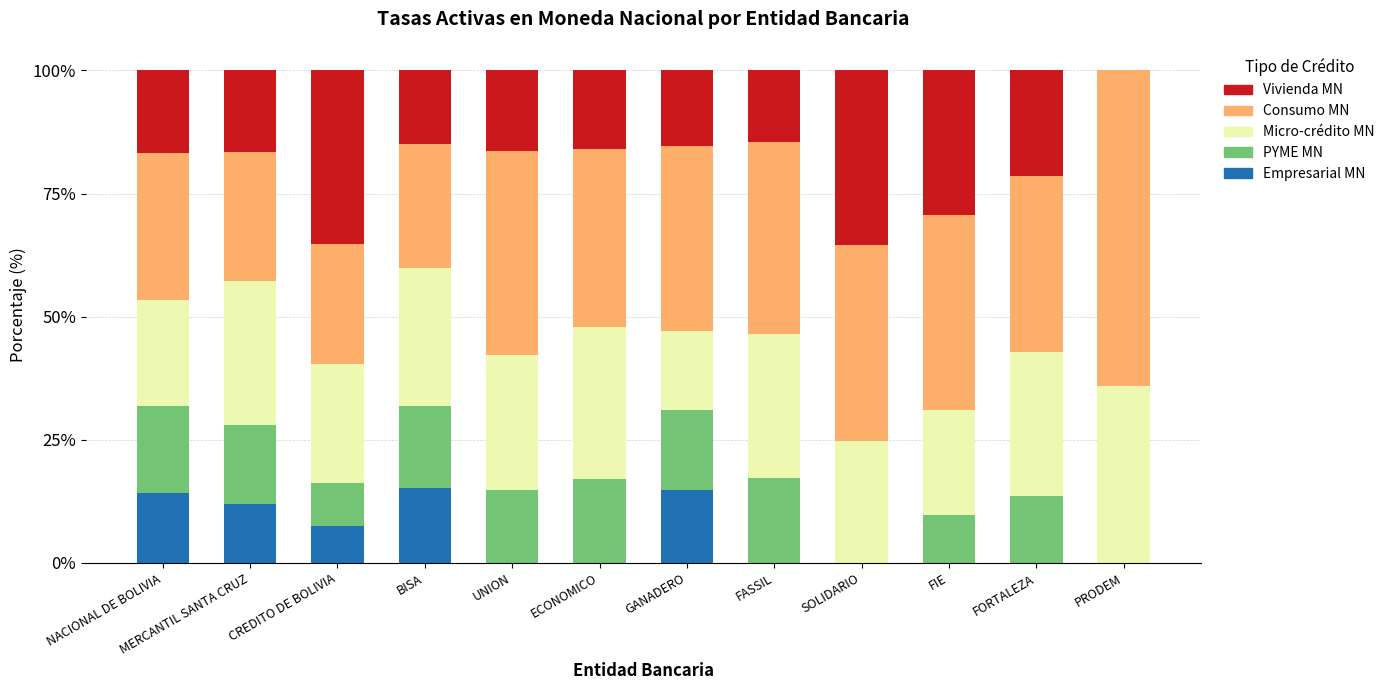

What is the highest value of the Empresarial MN series?

15.2